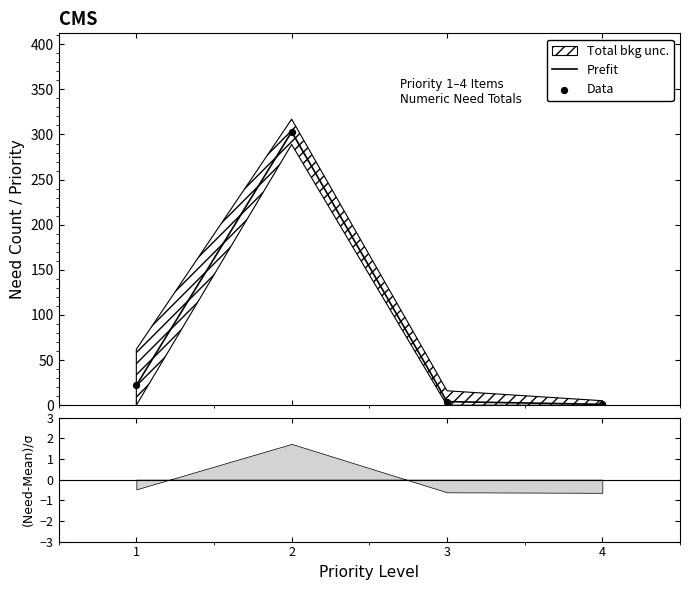

Which series has the largest total across all categories?

Prefit